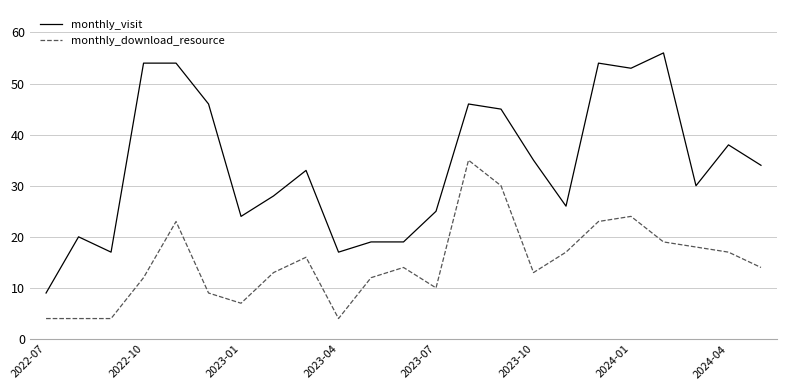

Which series has the largest total across all categories?

monthly_visit